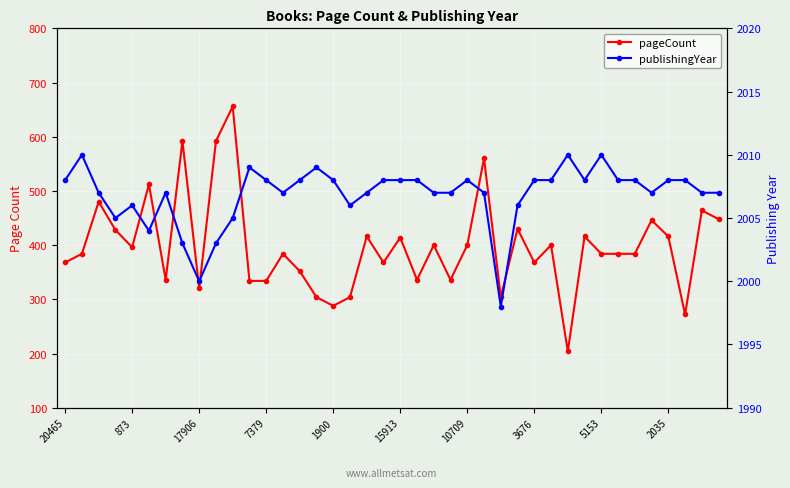

Which category has the lowest value across all series?

30